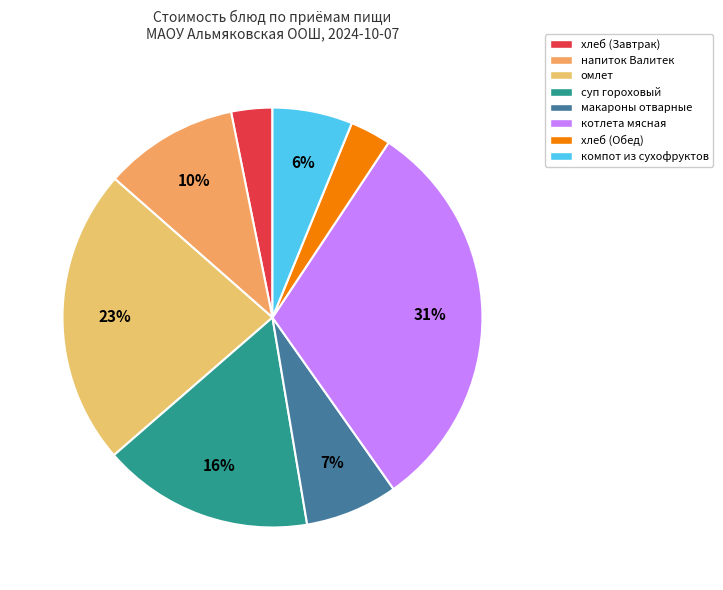

Which has a higher value, хлеб (Завтрак) or напиток Валитек?

напиток Валитек